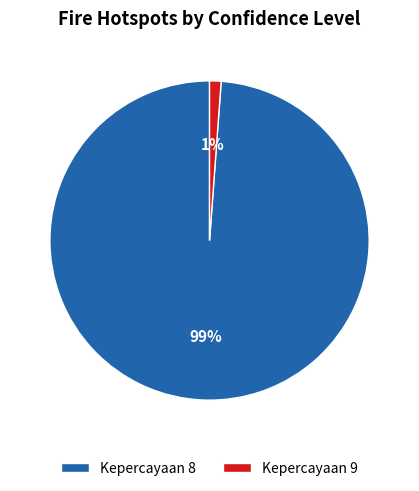

Do Kepercayaan 8 and Kepercayaan 9 together represent more than half of the pie?

Yes